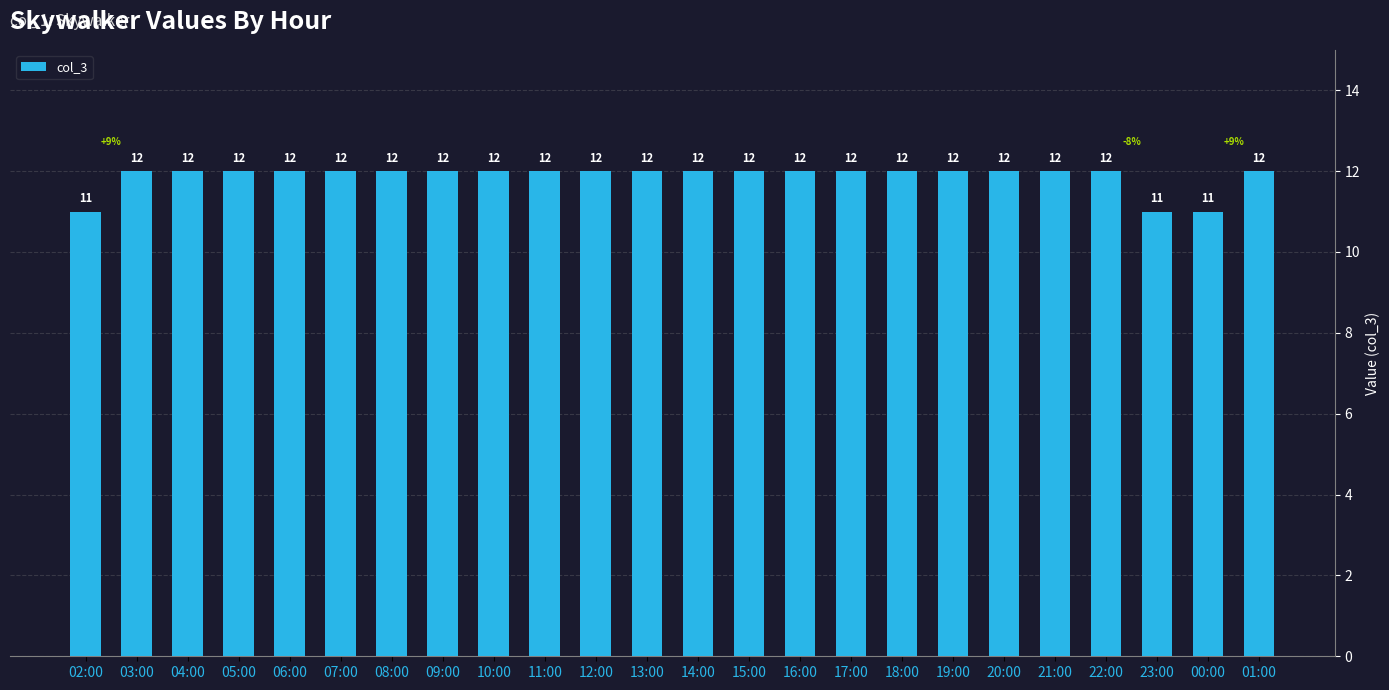

Count the values in the range 12 to 13.

21